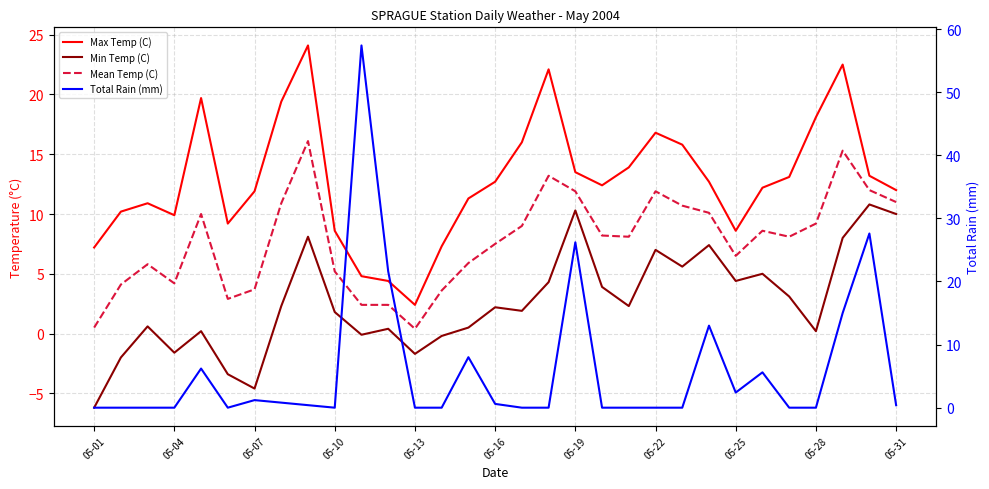

What are all the series names shown in the legend?

Max Temp (C), Min Temp (C), Mean Temp (C), Total Rain (mm)